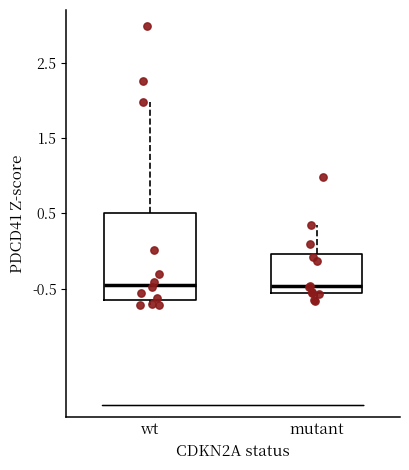

Reading left to right, read every box against the y-axis: the position of its median line, the range the box covers, and the ends of its whiskers. The values are not printed on the chart, so give them approximately, as read against the axis.

wt: median -0.4, box -0.6 to 0.5, whiskers -0.7 to 2.0
mutant: median -0.5, box -0.6 to 0.0, whiskers -0.7 to 0.3